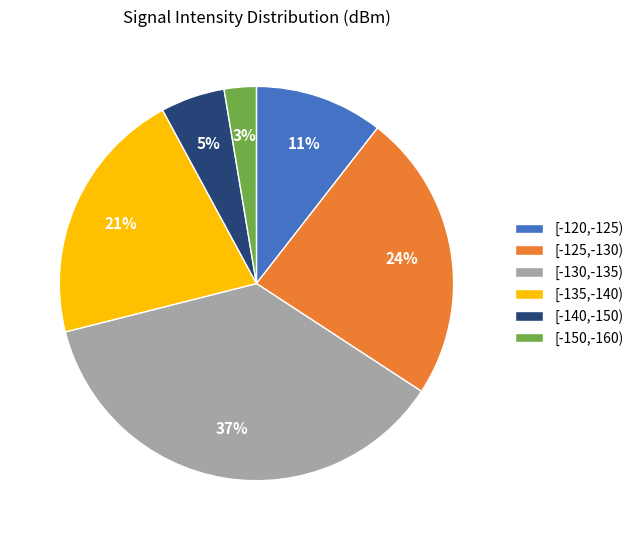

To the nearest percent, what portion does [-120,-125) represent?

11%